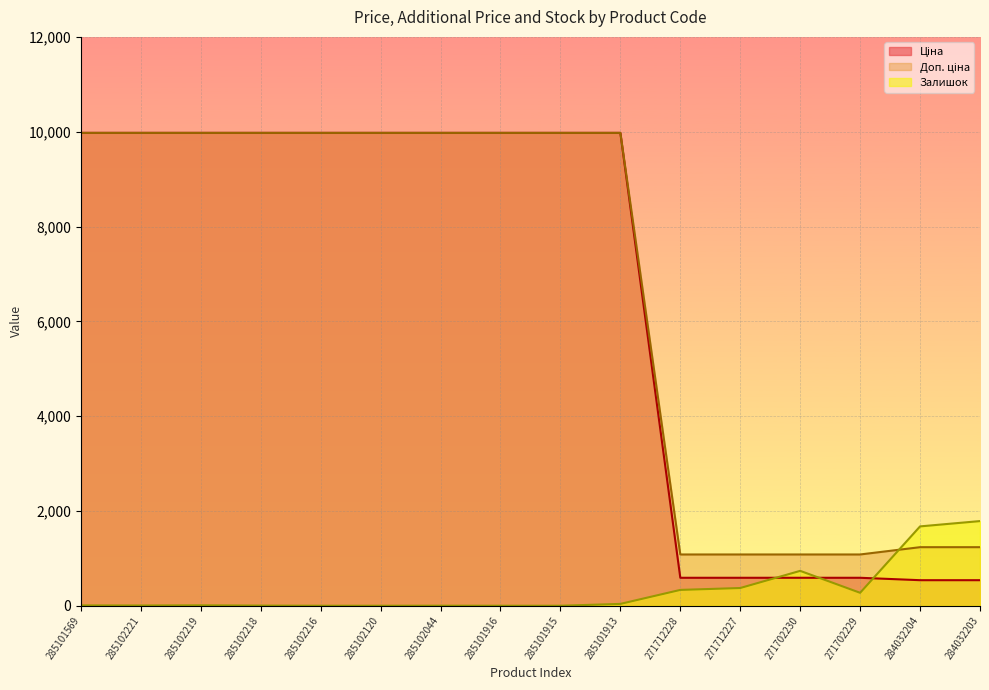

In Залишок, how many points are higher than both neighbors (excluding endpoints)?

3